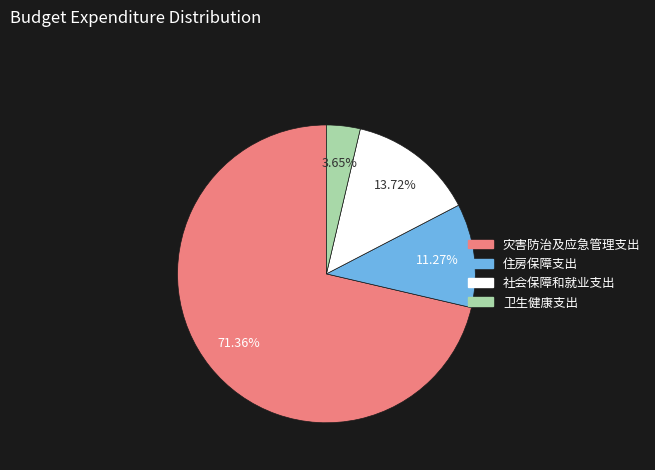

How many slices are in this pie chart?

4